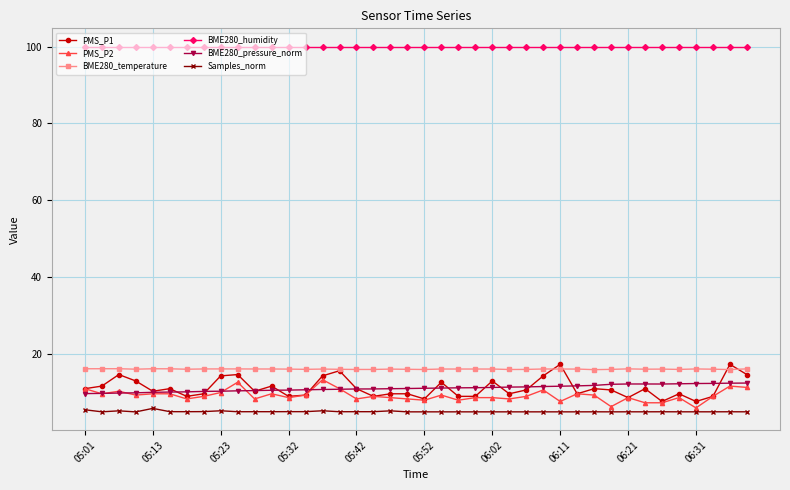

What is the difference between the second highest and minimum values in the PMS_P1 series?

9.7